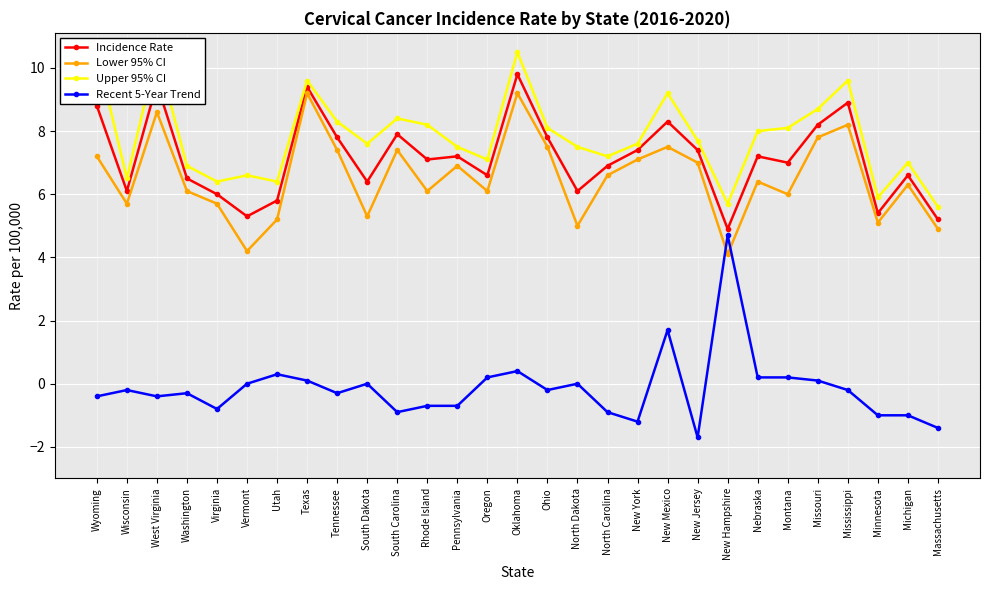

Which series has the largest total across all categories?

Upper 95% CI